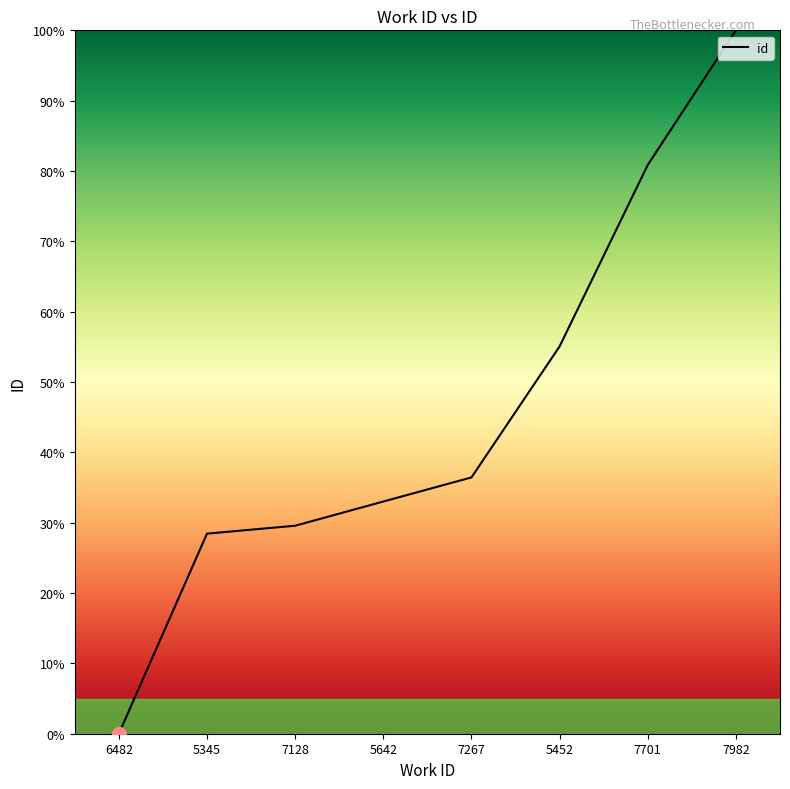

True or false: the data shows 29.6 at 7128.

True